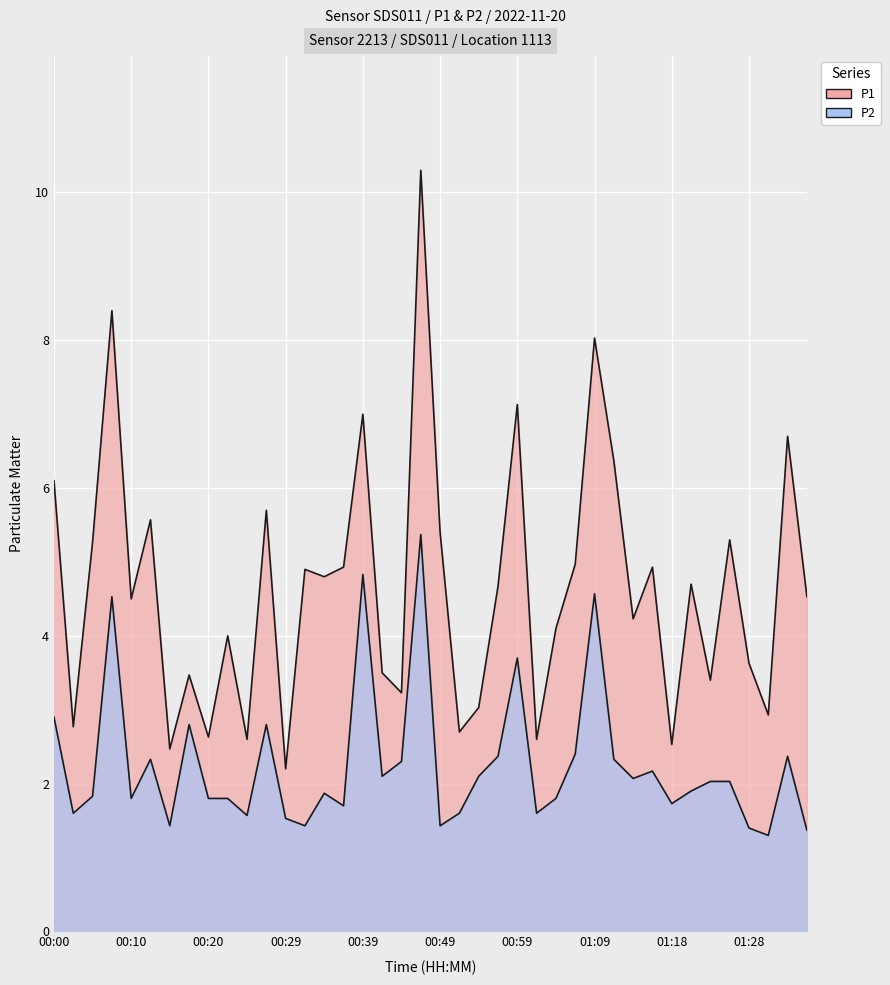

What is the label of the 9th point from the left?

00:20